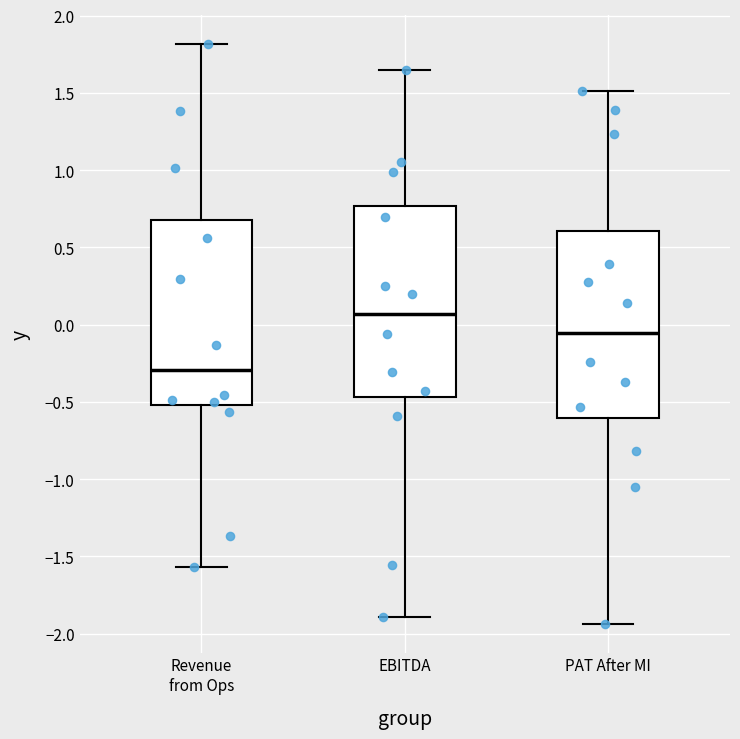

Reading left to right, read every box against the y-axis: the position of its median line, the range the box covers, and the ends of its whiskers. The values are not printed on the chart, so give them approximately, as read against the axis.

Revenue from Ops: median -0.30, box -0.50 to 0.65, whiskers -1.55 to 1.80
EBITDA: median 0.05, box -0.45 to 0.75, whiskers -1.90 to 1.65
PAT After MI: median -0.05, box -0.60 to 0.60, whiskers -1.95 to 1.50